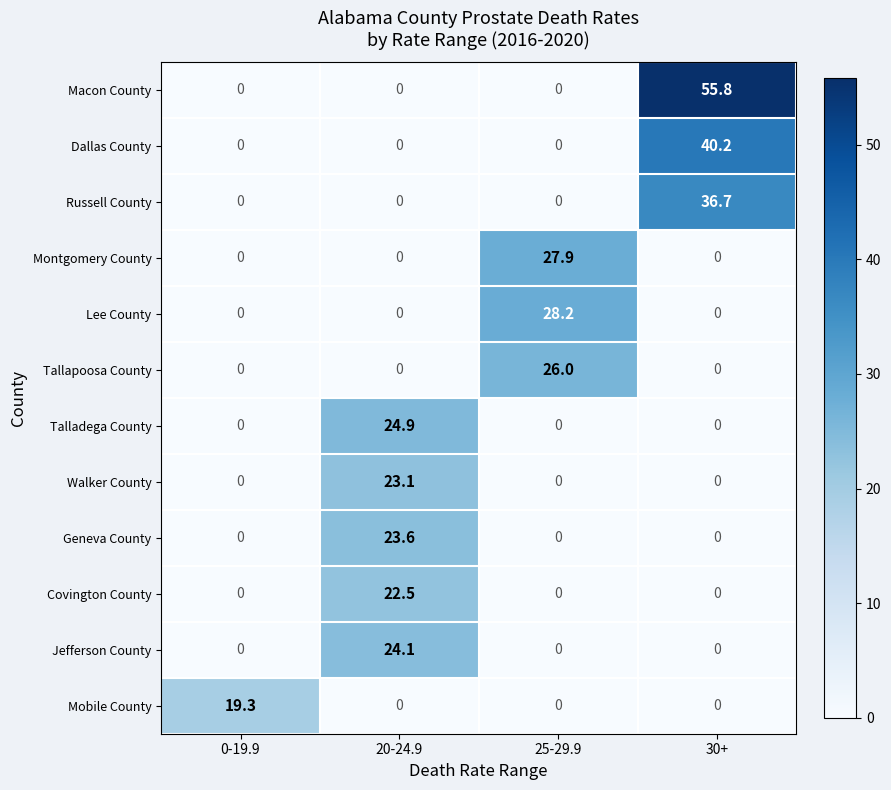

Is the value of Geneva County at 0-19.9 greater than the value of Tallapoosa County at 25-29.9?

No